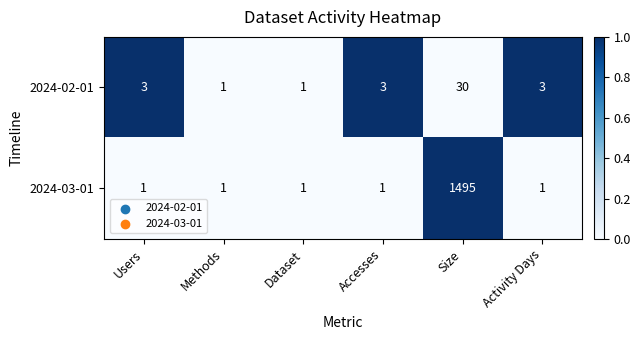

At which category is the sum across all series the highest?

Size